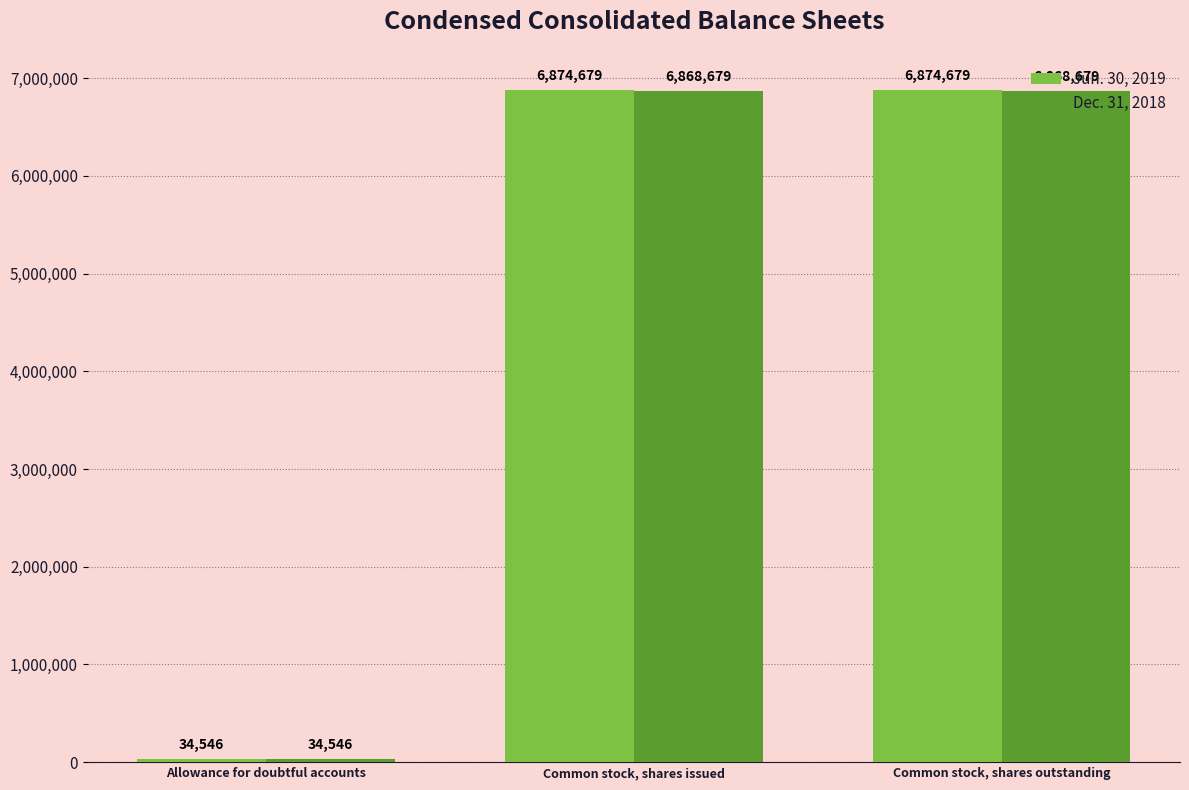

What is the difference between the highest and lowest values at Common stock, shares issued?

6000